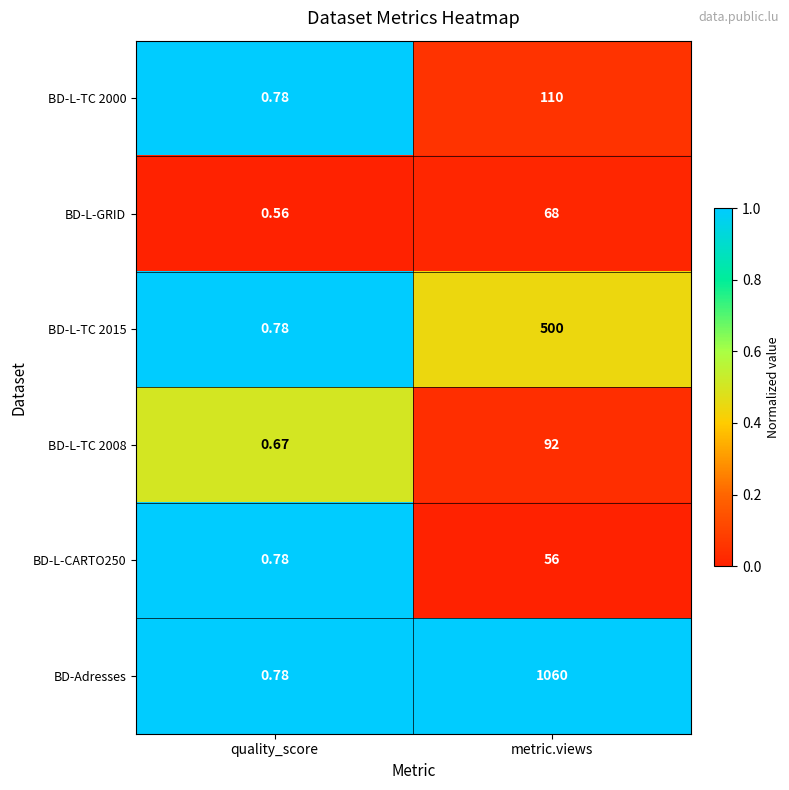

At which label does BD-Adresses reach its minimum?

quality_score